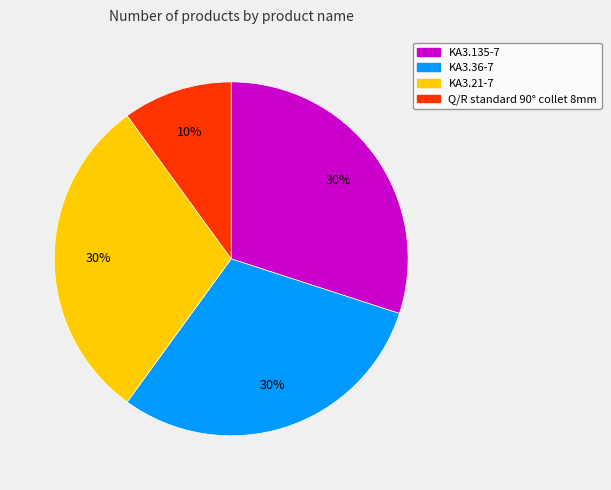

To the nearest percent, what percentage of the pie is KA3.135-7?

30%